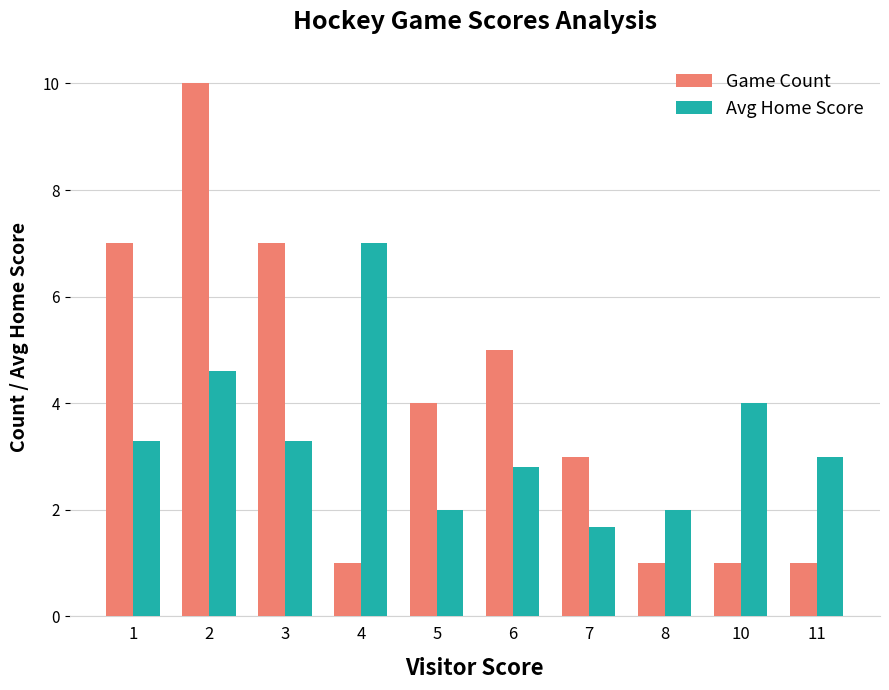

Between 2 and 11, which series saw the biggest shift?

Game Count